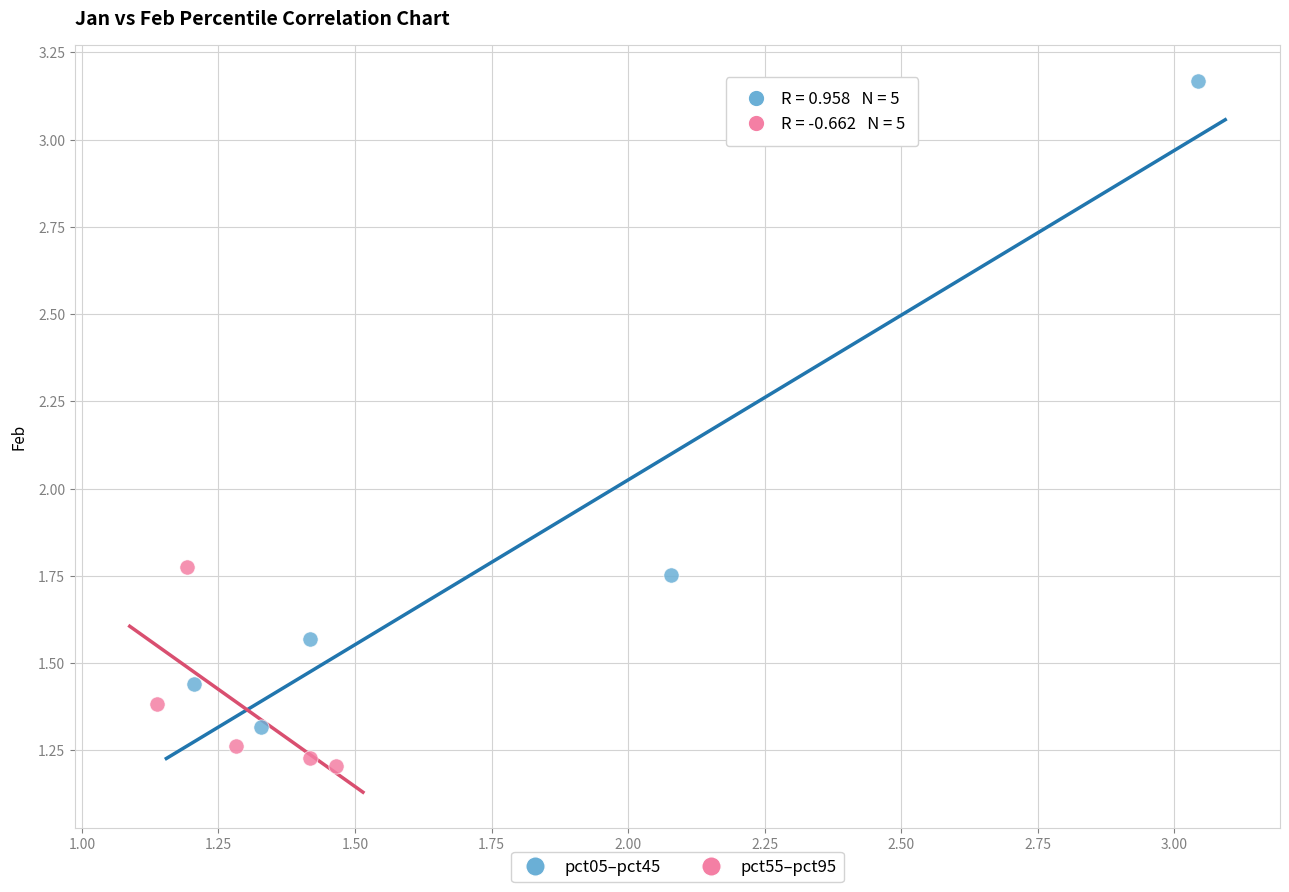

Which series reaches the minimum Y coordinate?

pct55–pct95